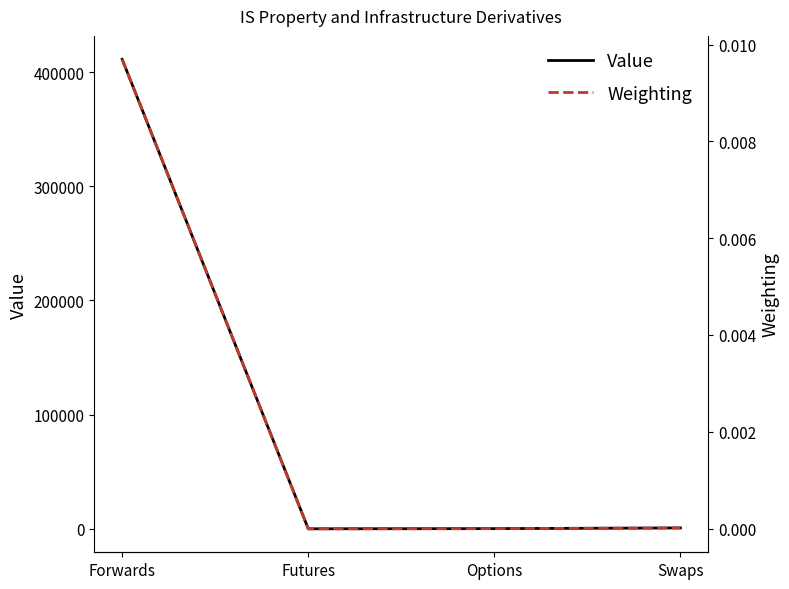

Reading left to right, what are all the values shown in this chart?

Value: 411340.6	-161.8	0.0	593.4
Weighting: 0.0	-0.0	0.0	0.0